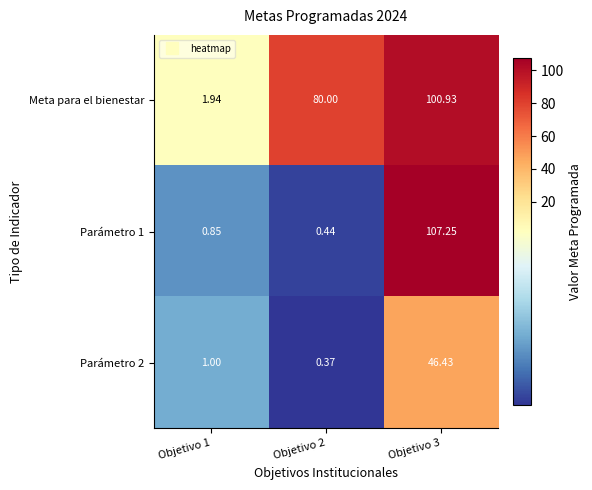

Count the number of categories in the chart.

3